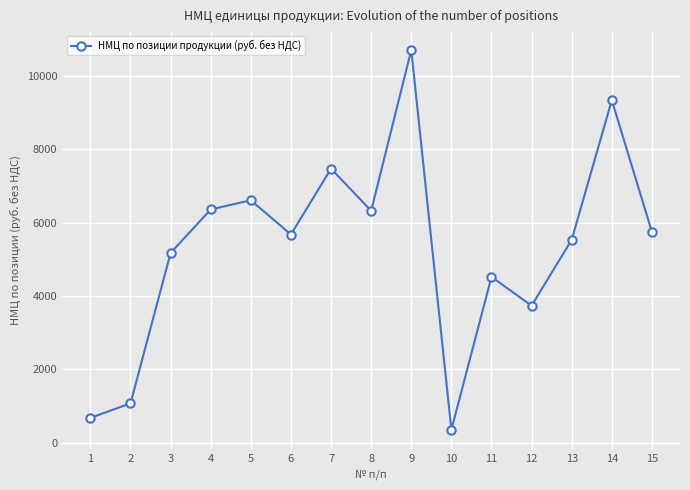

Where is the data nearest to the value 5526?

13